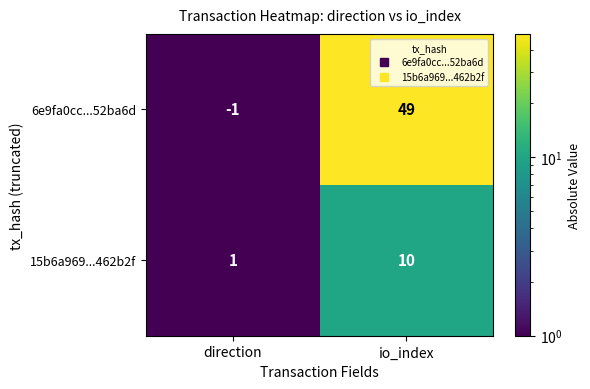

What is the sum of all 15b6a969...462b2f values?

11